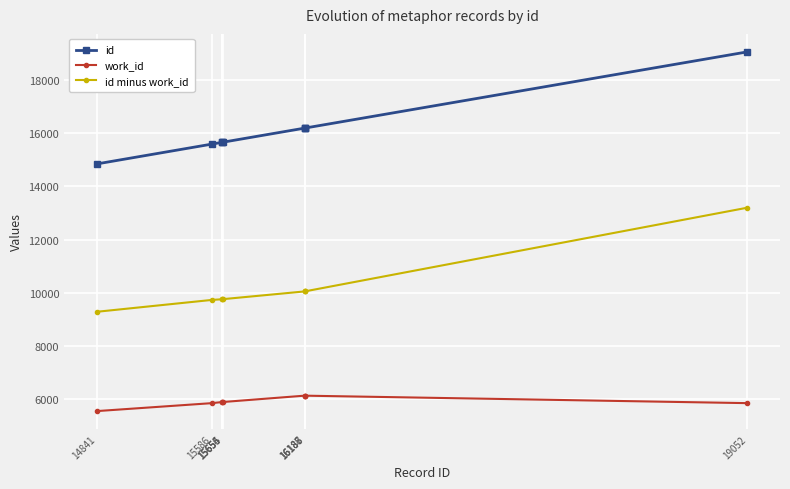

At how many categories does at least one series exceed 12084?

9